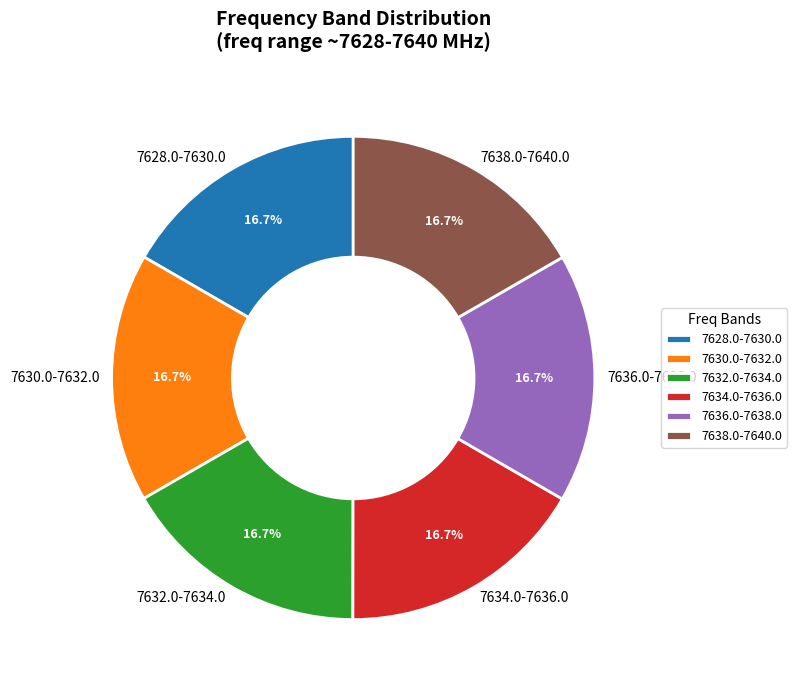

How much of the chart is everything except 7628.0-7630.0?

83.3%